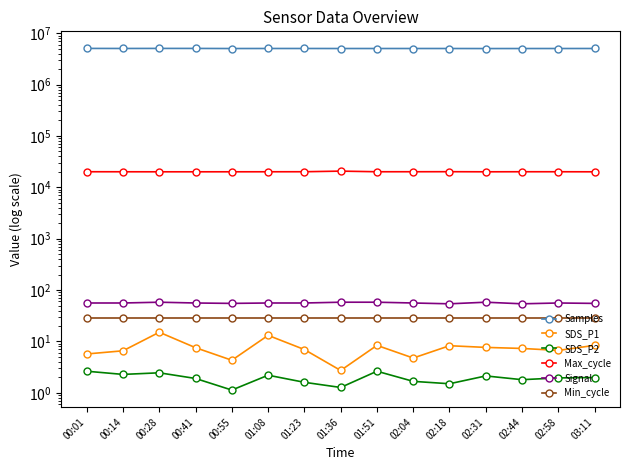

At which label is Samples closest to 5044707?

01:23